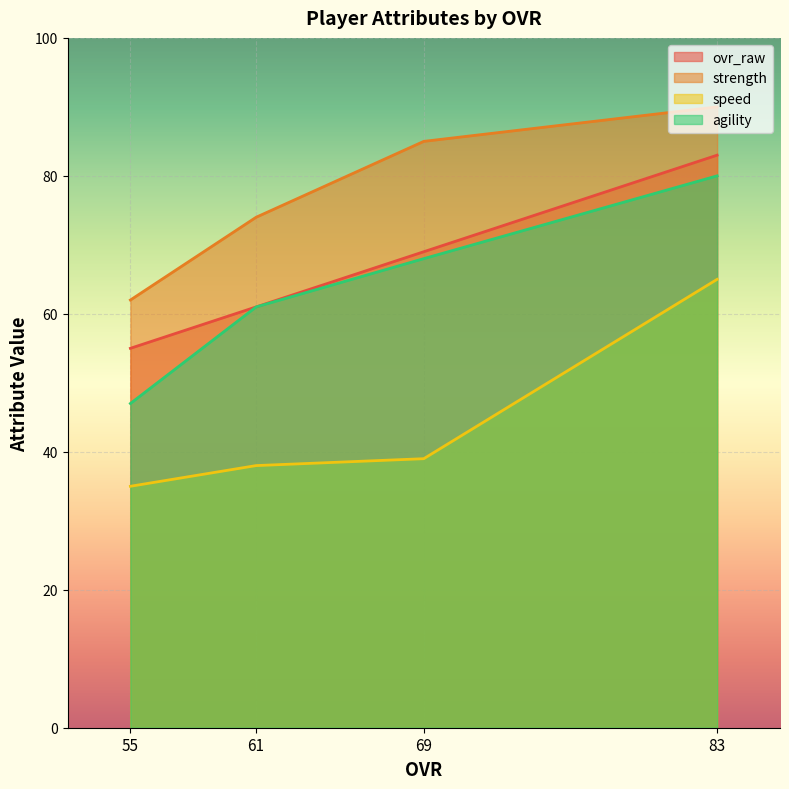

True or false: ovr_raw and strength cross at least once.

False